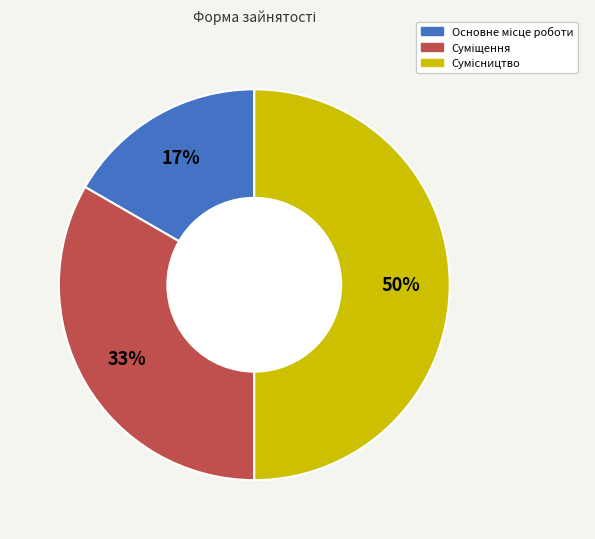

To the nearest percent, what is the average slice percentage?

33%